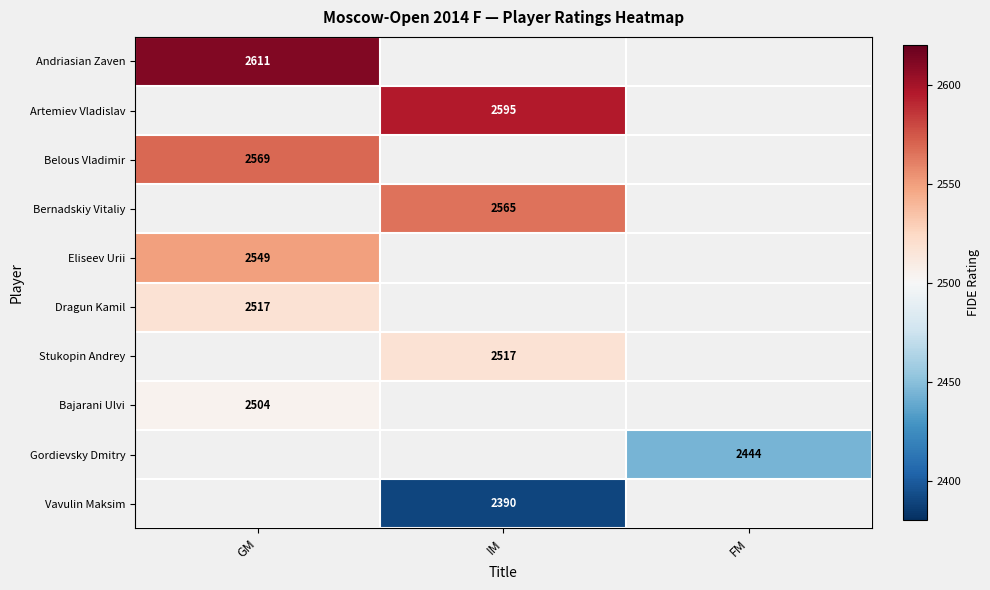

At which category does the chart reach its peak across all series?

GM